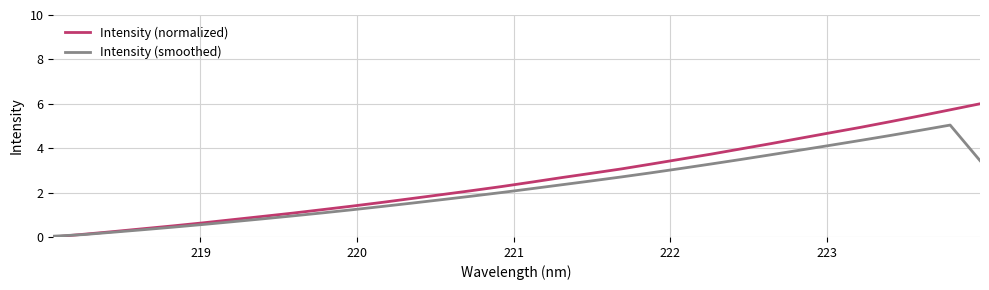

Which series has the largest range (max minus min)?

Intensity (normalized)